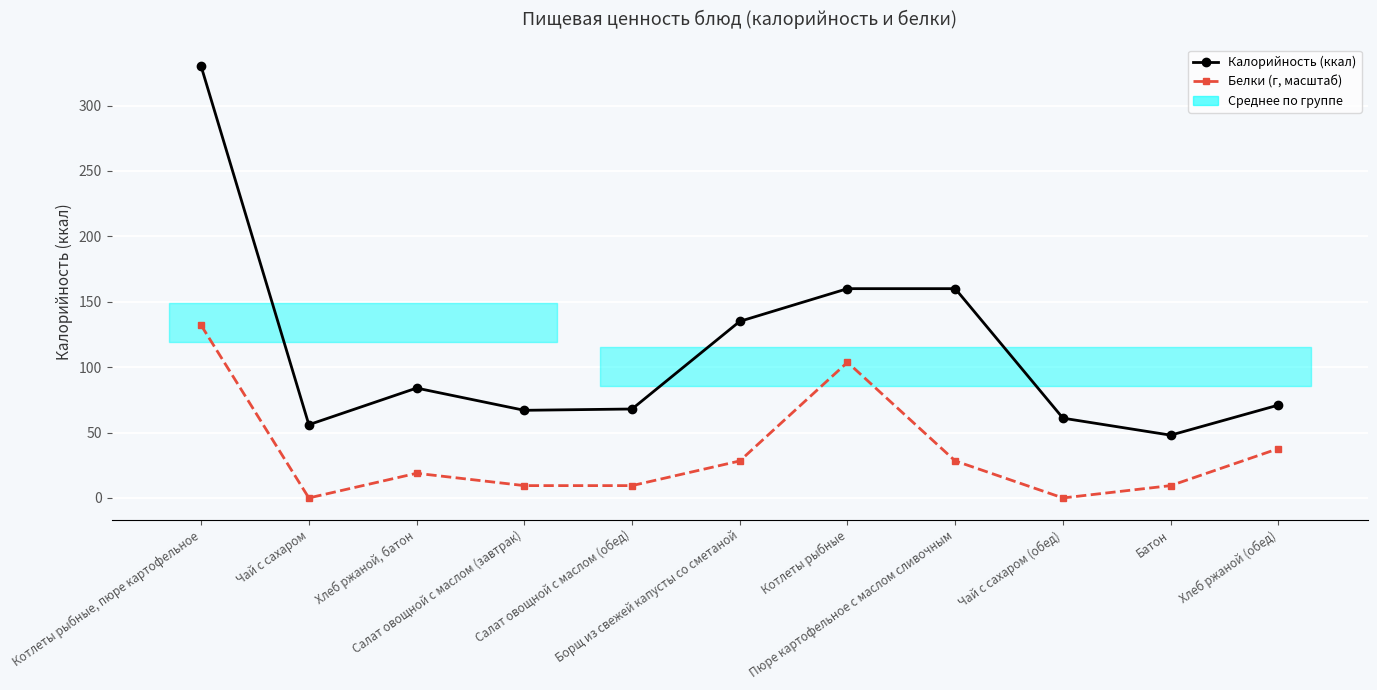

Between Салат овощной с маслом (обед) and Чай с сахаром, which is larger?

Салат овощной с маслом (обед)